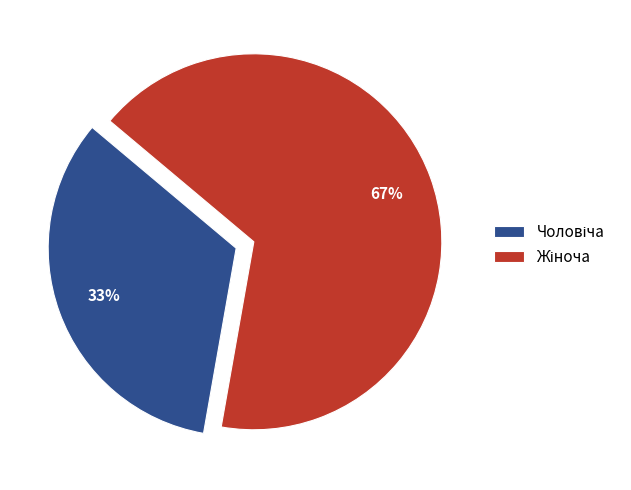

Is there a majority slice in this chart?

Yes